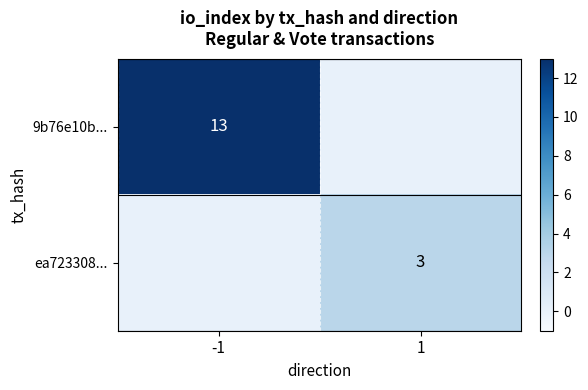

True or false: 9b76e10b... has a value of 21 at -1.

False